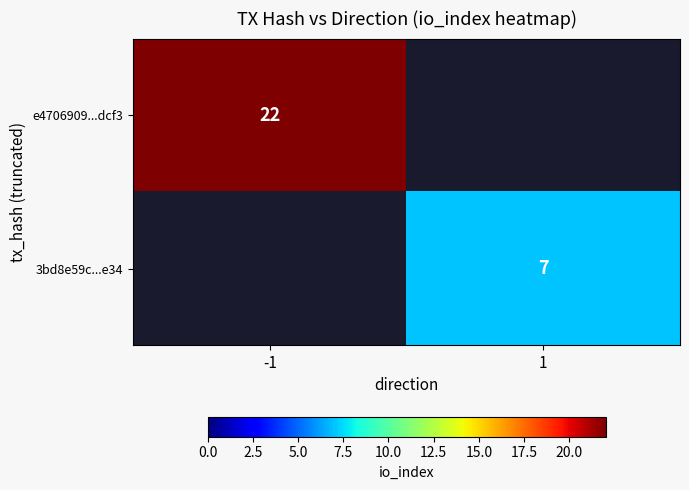

What is the total value across all series at 1?

7